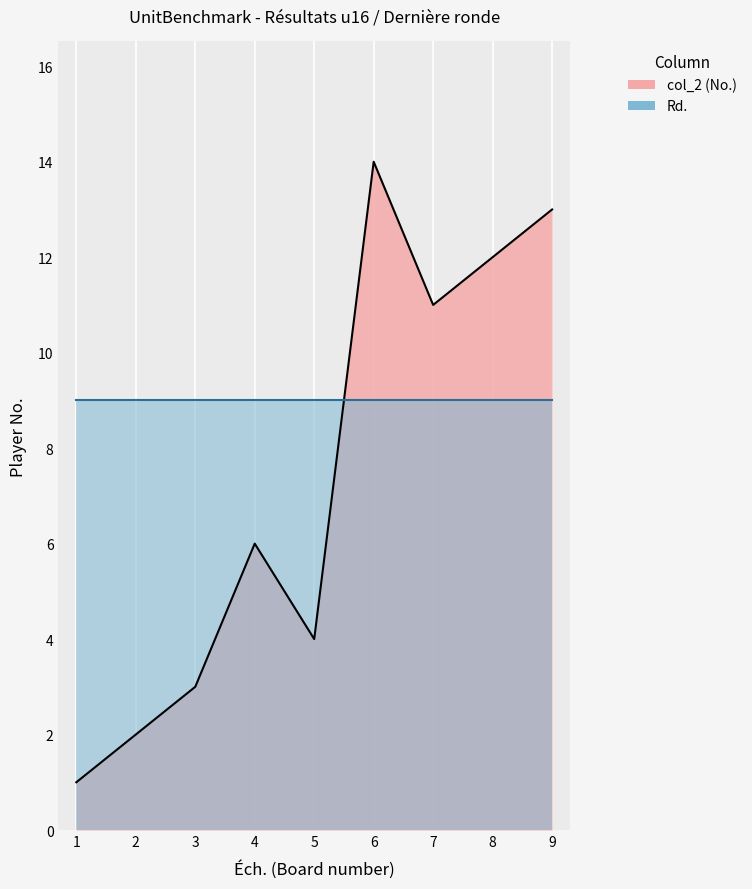

In col_2 (No), how many points are lower than both neighbors (excluding endpoints)?

2